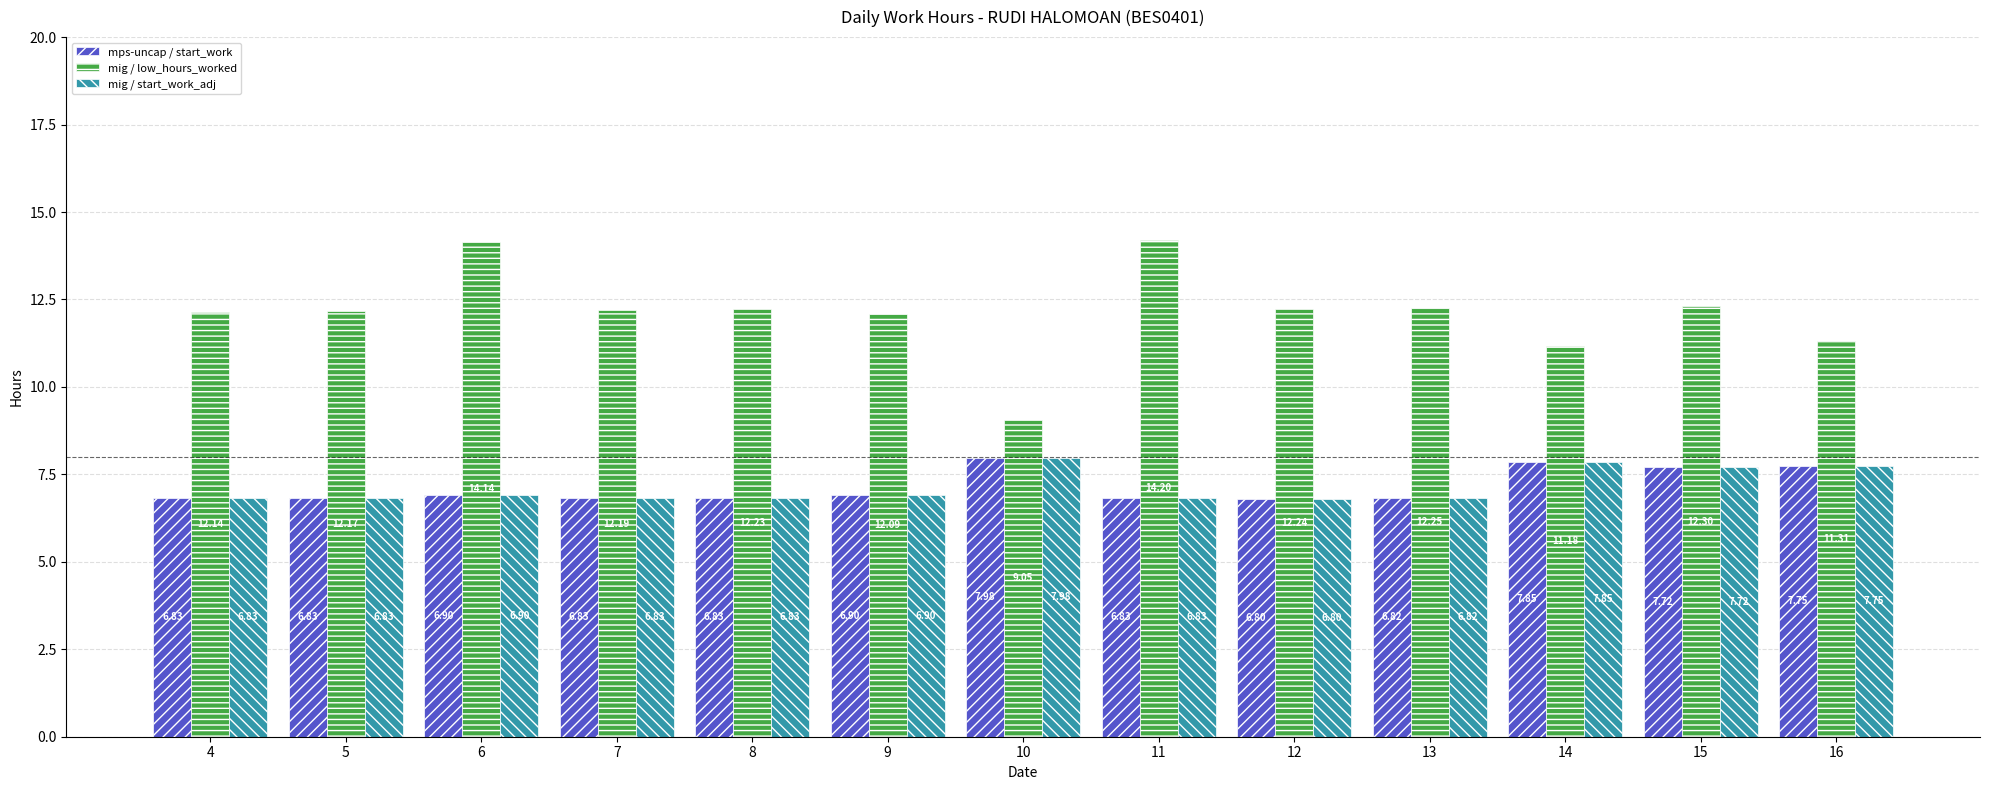

What is the difference between the mig / low_hours_worked values at 5 and 8?

0.1